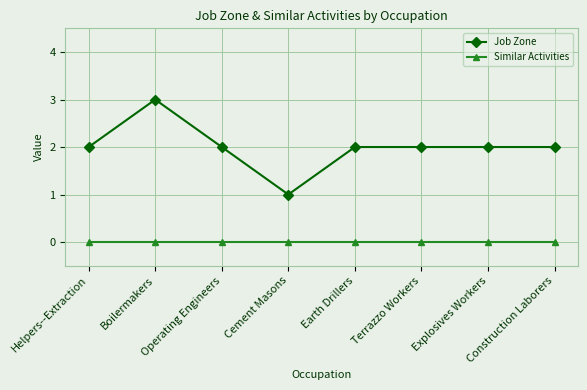

Which series changed the most between Boilermakers and Earth Drillers?

Job Zone